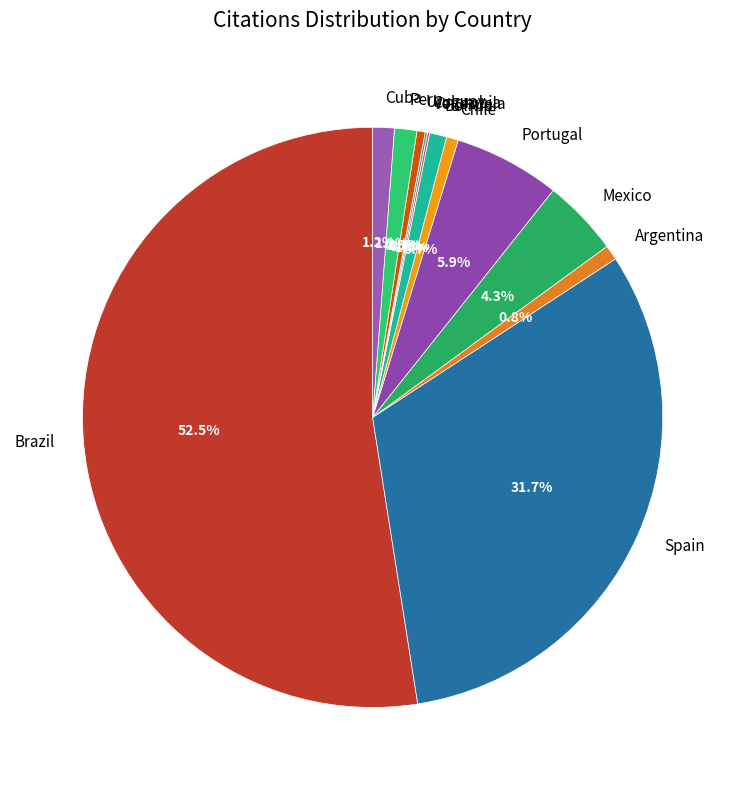

To the nearest percent, what is the combined percentage of Mexico and Bolivia?

5%